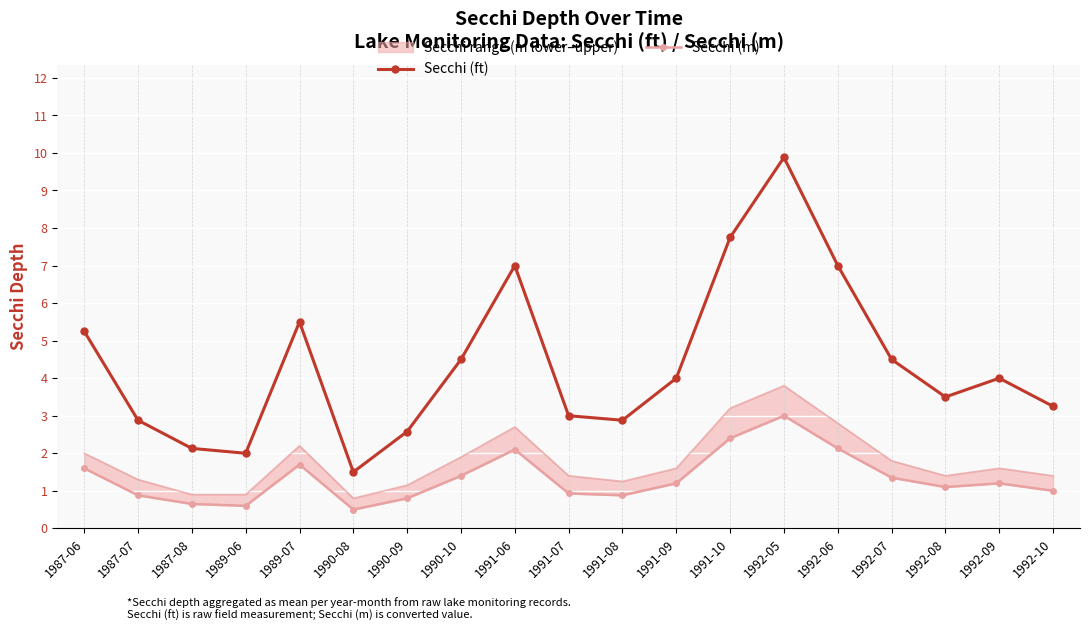

Reading right to left, list all the values displayed in this chart.

Secchi (ft): 1992-10=3.2	1992-09=4.0	1992-08=3.5	1992-07=4.5	1992-06=7.0	1992-05=9.9	1991-10=7.8	1991-09=4.0	1991-08=2.9	1991-07=3.0	1991-06=7.0	1990-10=4.5	1990-09=2.6	1990-08=1.5	1989-07=5.5	1989-06=2.0	1987-08=2.1	1987-07=2.9	1987-06=5.2
Secchi (m): 1992-10=1.0	1992-09=1.2	1992-08=1.1	1992-07=1.4	1992-06=2.1	1992-05=3.0	1991-10=2.4	1991-09=1.2	1991-08=0.9	1991-07=0.9	1991-06=2.1	1990-10=1.4	1990-09=0.8	1990-08=0.5	1989-07=1.7	1989-06=0.6	1987-08=0.7	1987-07=0.9	1987-06=1.6